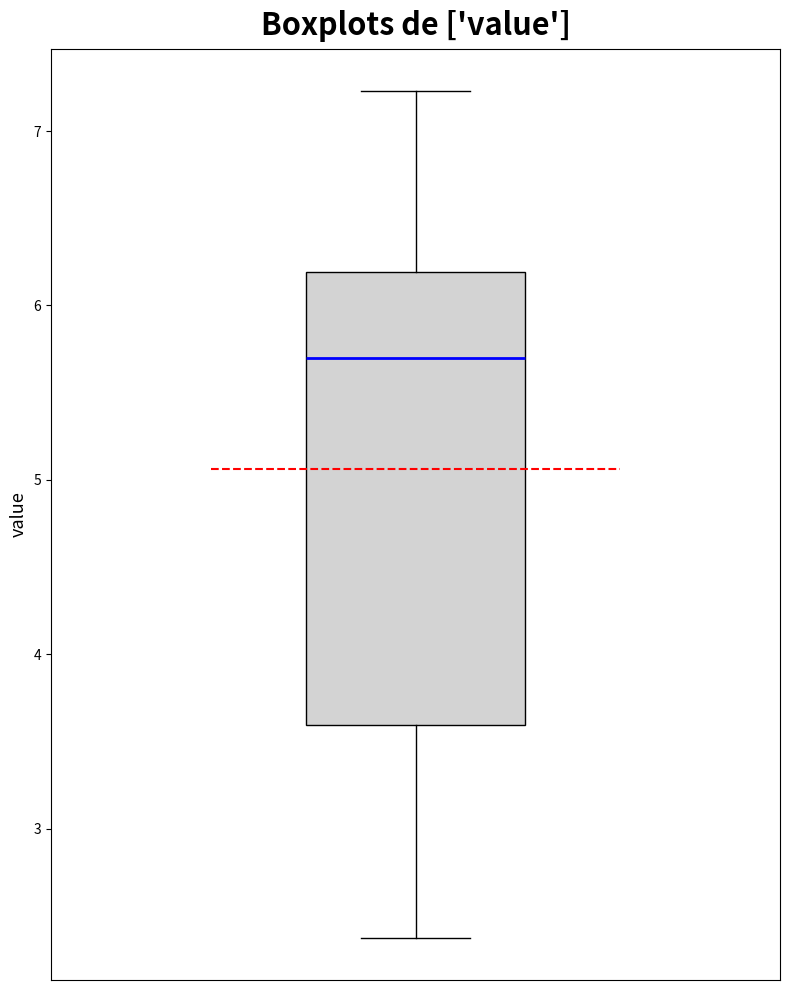

Where does the lower whisker of the box end on the y-axis? The values are not printed on the chart, so give them approximately, as read against the axis.

2.4